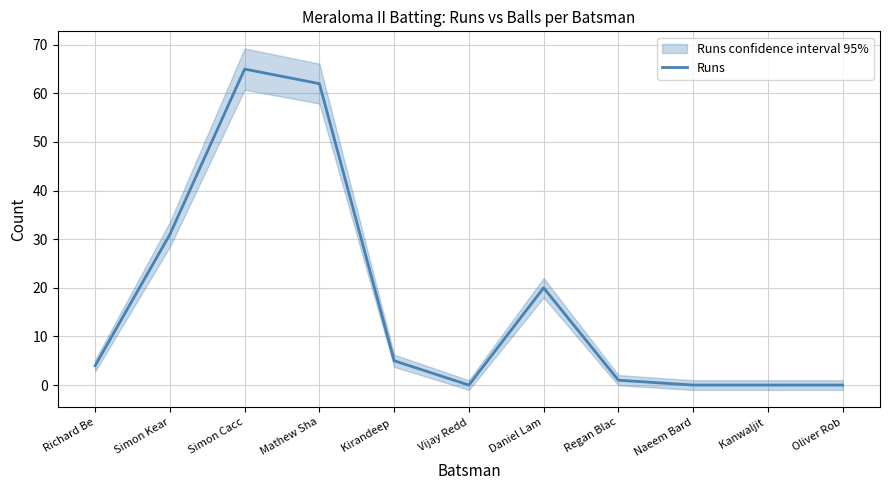

What is the ratio of the value at Richard Be to the value at Regan Blac?

4.0